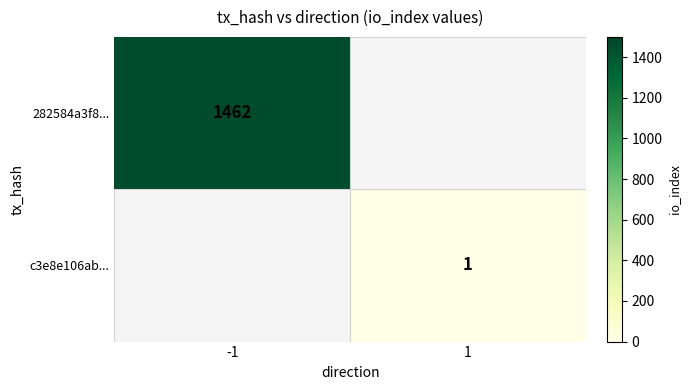

The value of 282584a3f8... at -1 is 929. True or false?

False